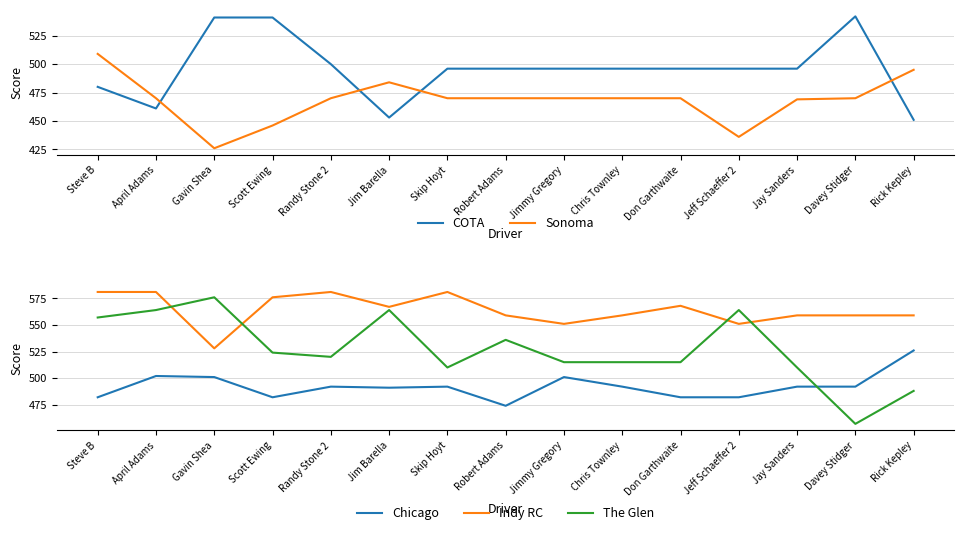

Where is Chicago nearest to the value 500?

Gavin Shea